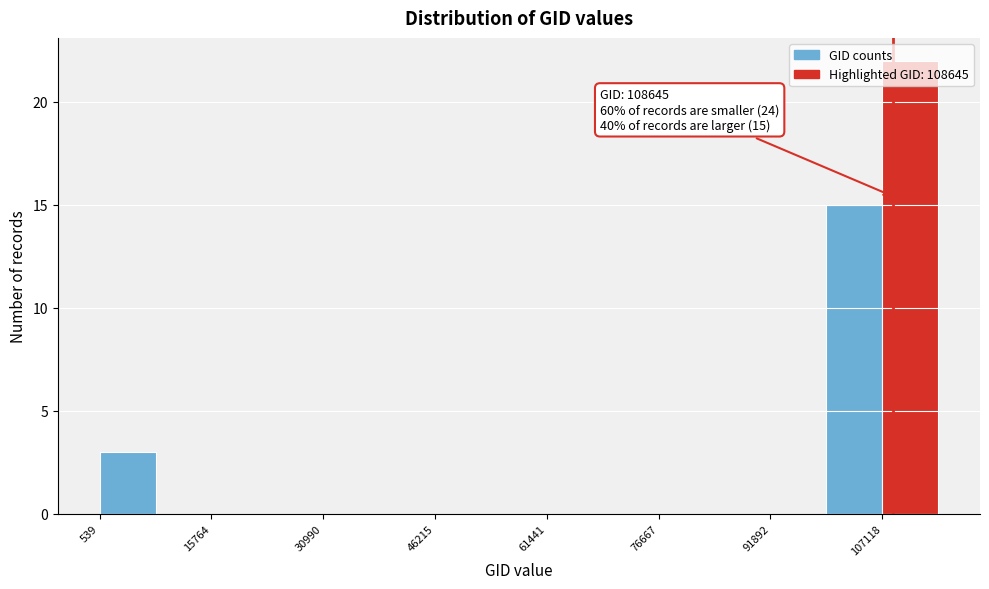

Around what value on the x-axis is the tallest bar? Give the approximate position of its centre, as read against the axis.

110000